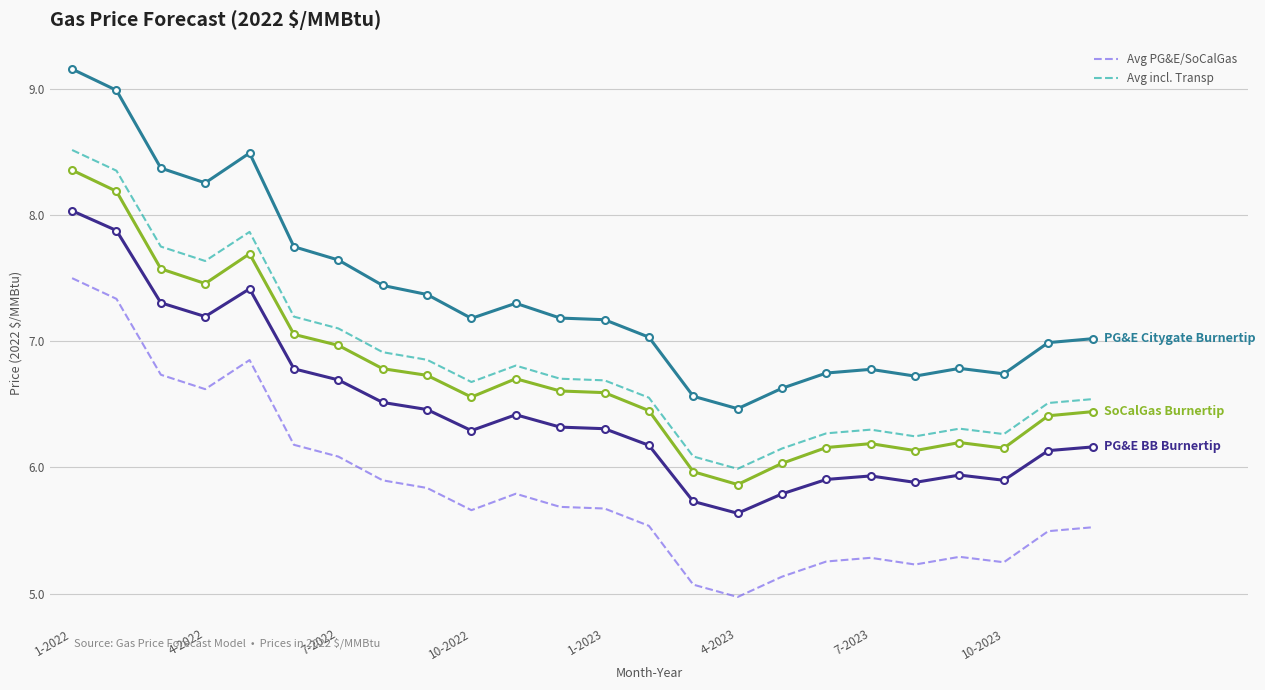

What is the minimum value shown in the chart?

5.0